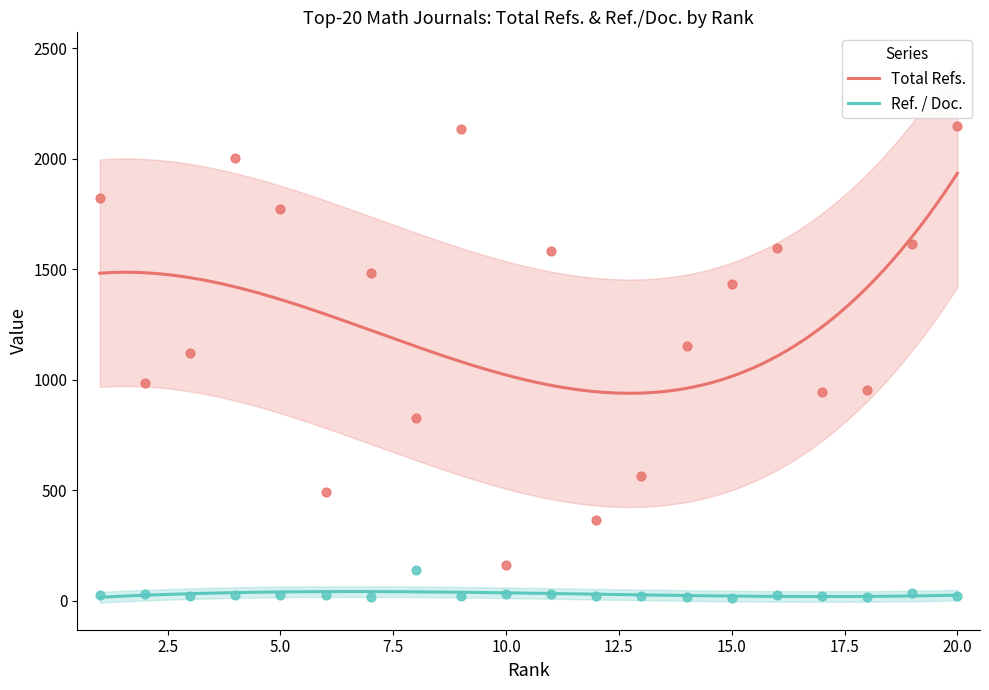

Is the value of Ref. / Doc. at 15 greater than the value of Total Refs. at 16?

No